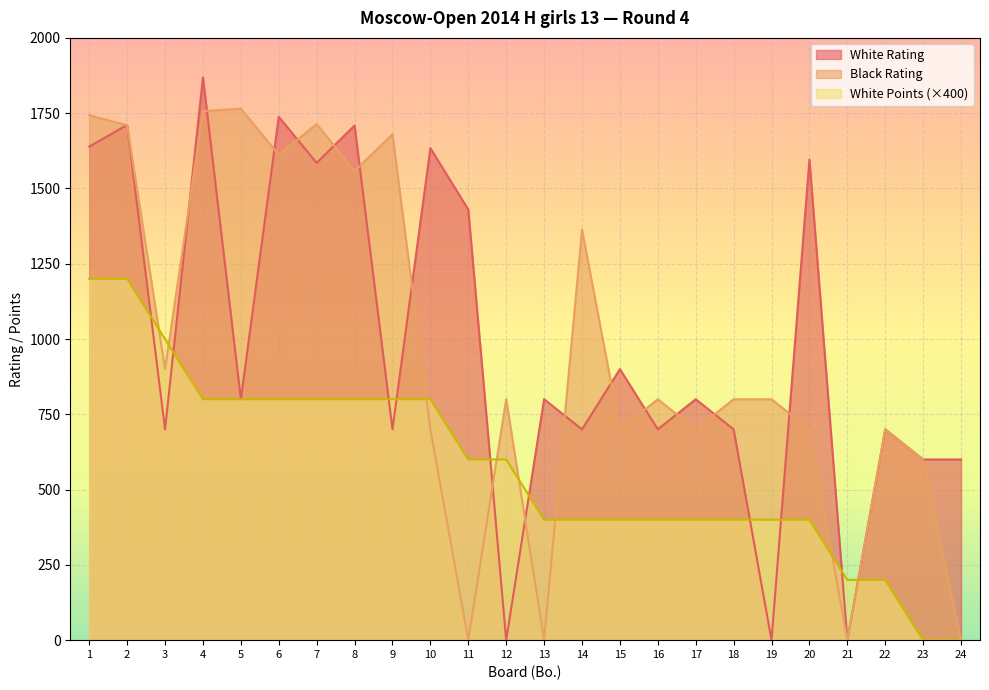

What is the difference between the White Rating values at 13 and 10?

834